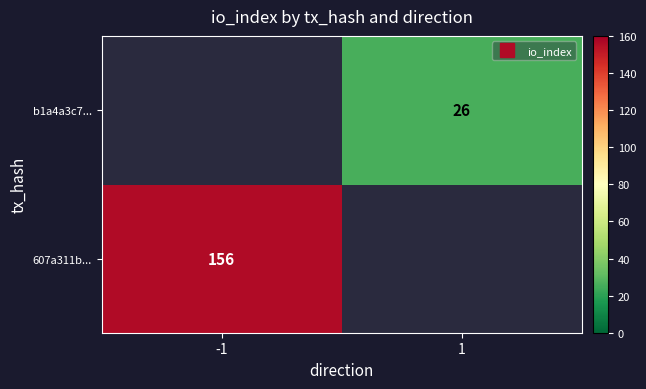

Count the number of categories in the chart.

2